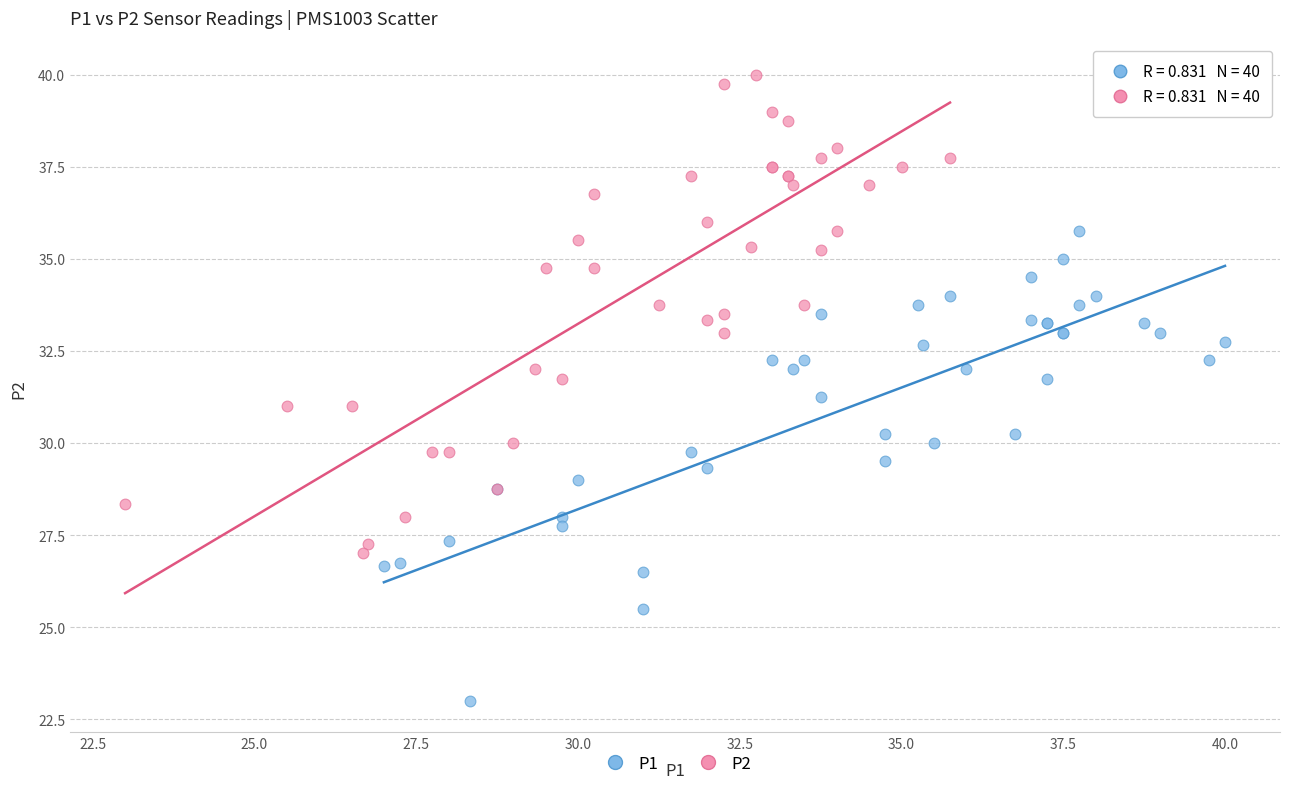

Which series reaches the maximum Y coordinate?

P2